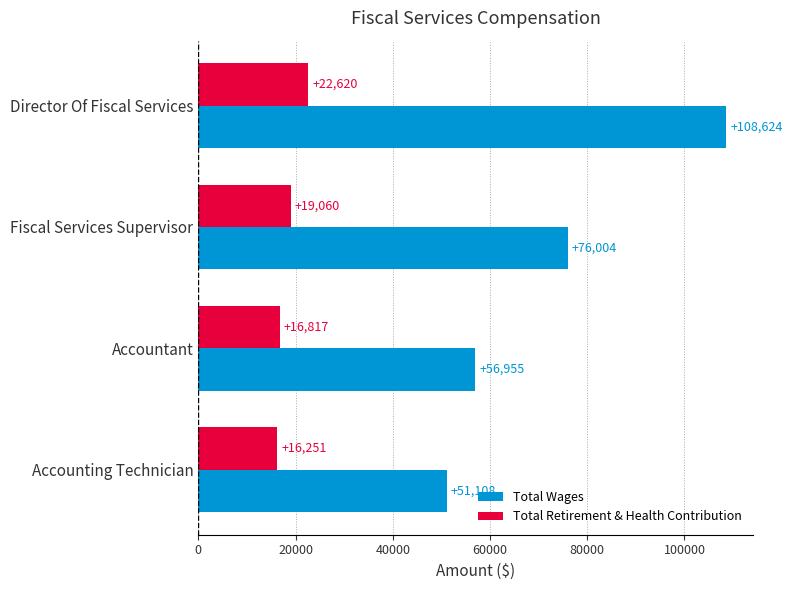

Count the number of data series in this chart.

2